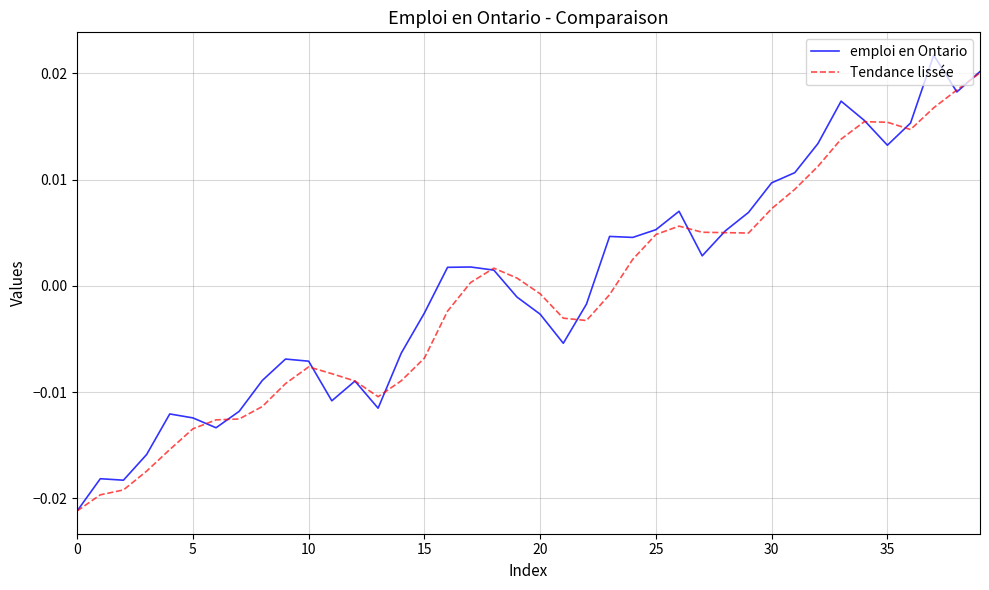

How many positive values does the emploi en Ontario series have?

20